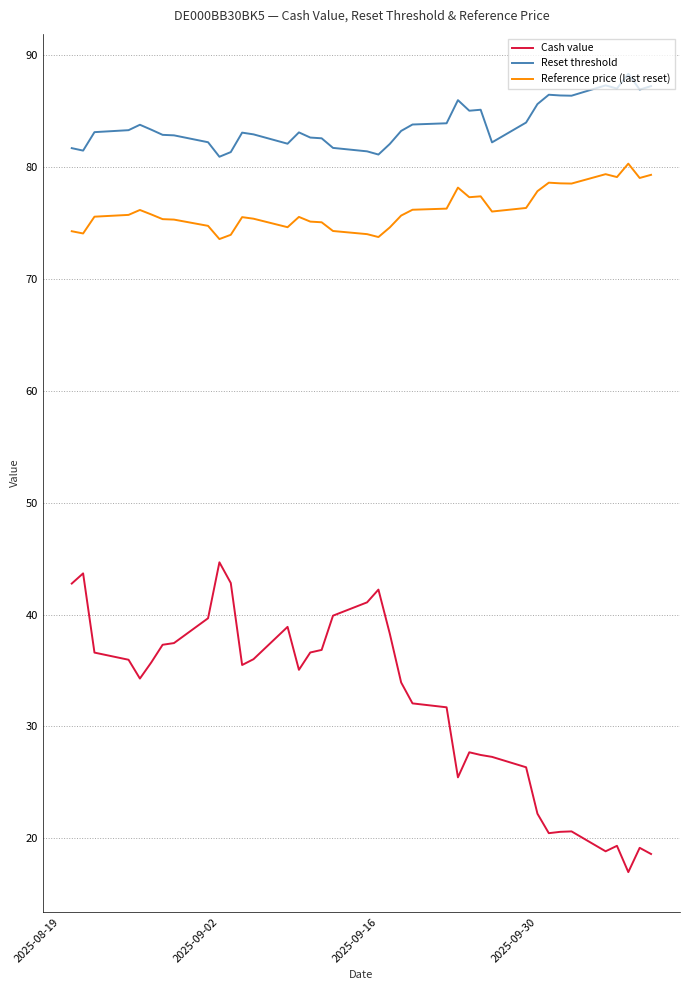

Which series has the largest total across all categories?

Reset threshold